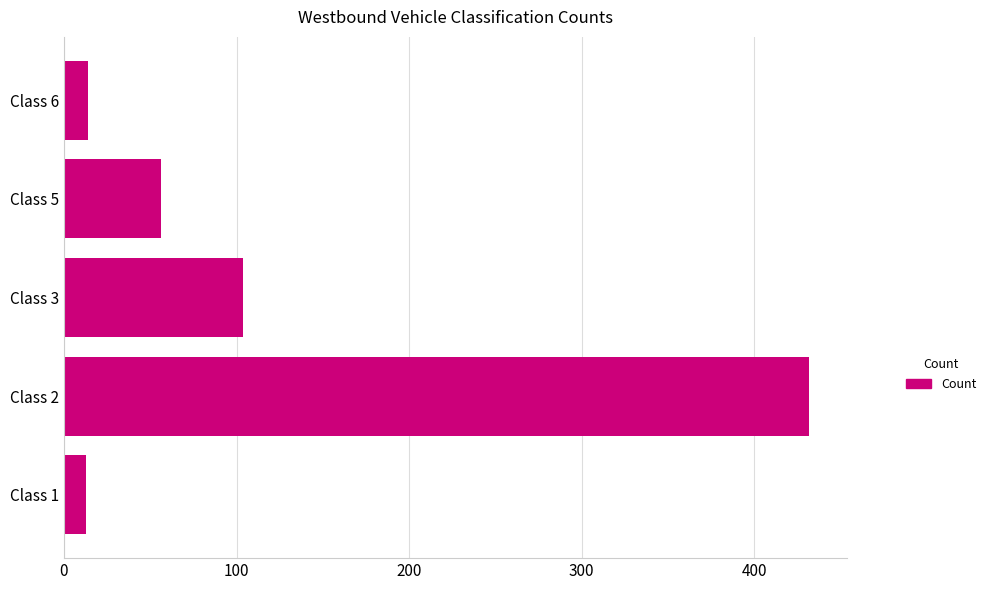

The value at Class 5 is 76. True or false?

False